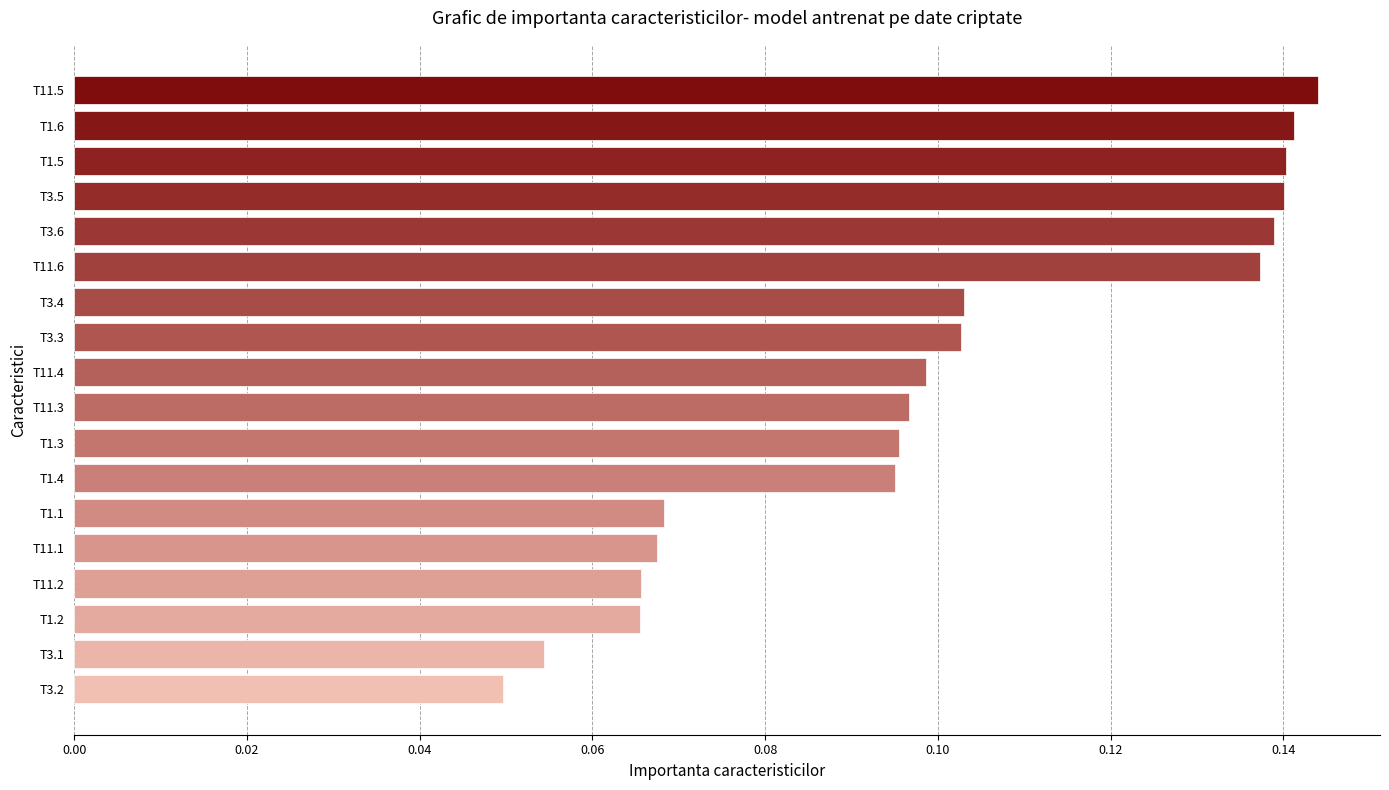

How many values are between 0 and 1?

18